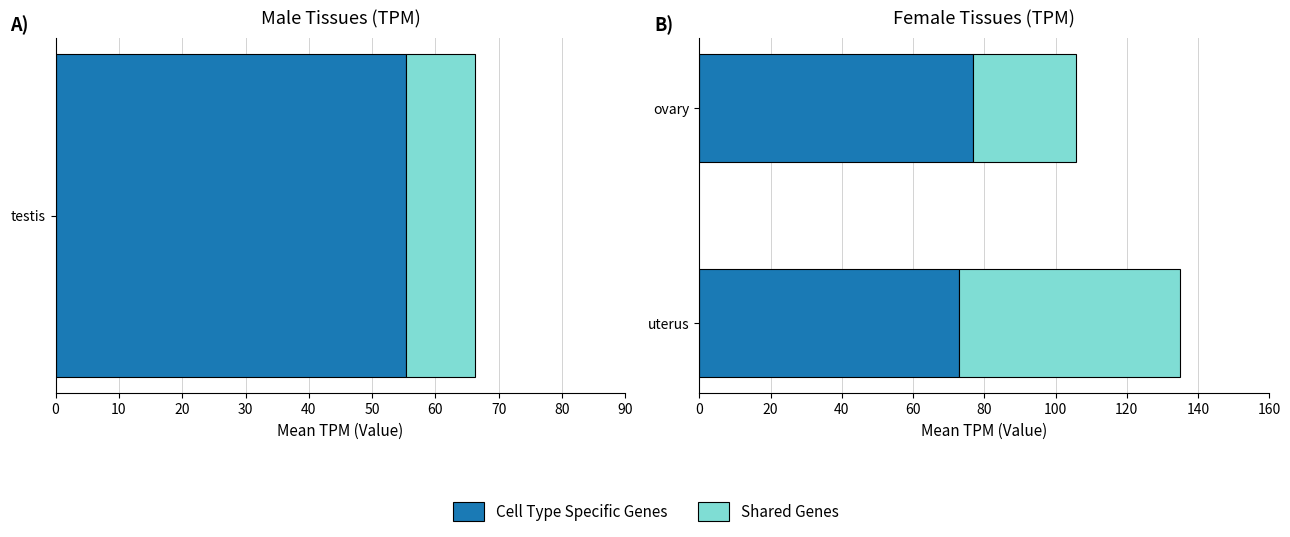

Are the bars horizontal?

Yes